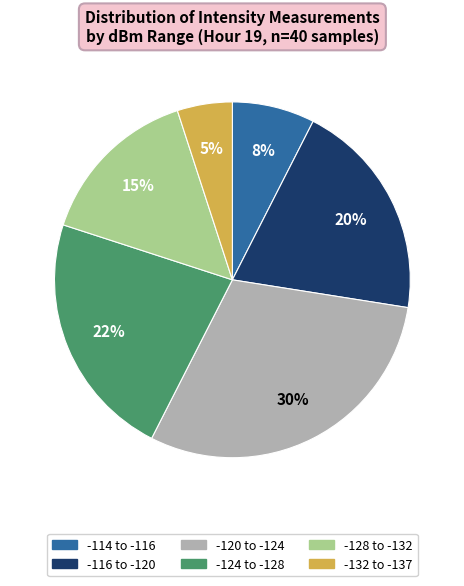

Is there any slice that represents more than half of the pie?

No